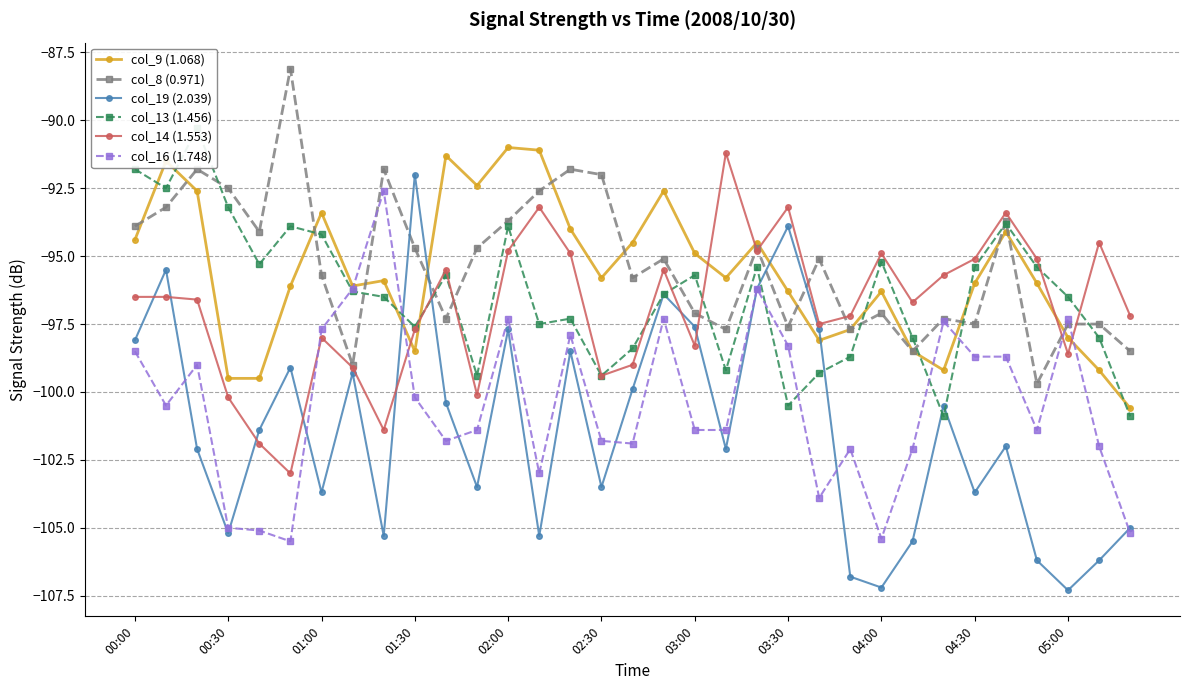

What is the maximum value shown in the chart?

-88.1